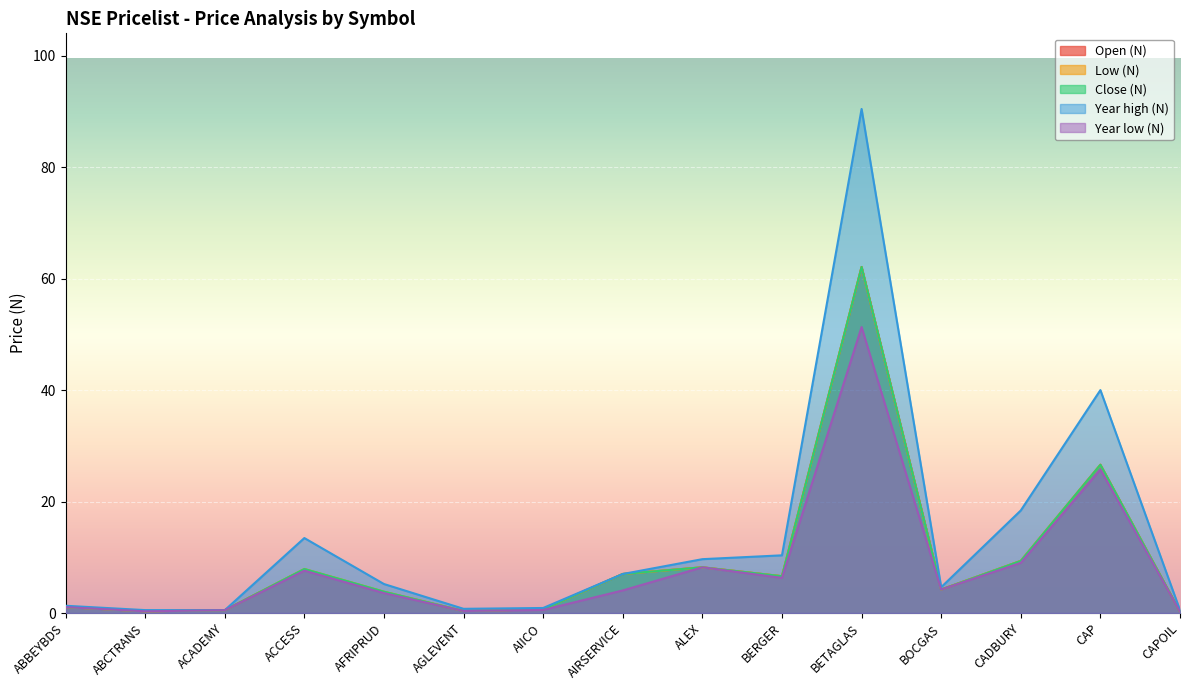

True or false: Low (N) and Year low (N) intersect in this chart.

False